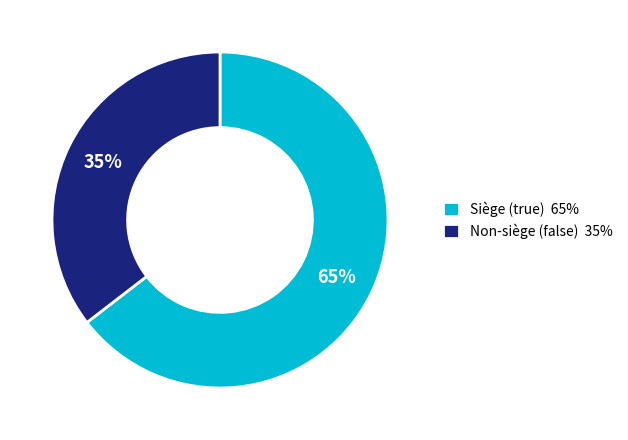

True or false: Siège (true) 65% accounts for 59% of the total.

False